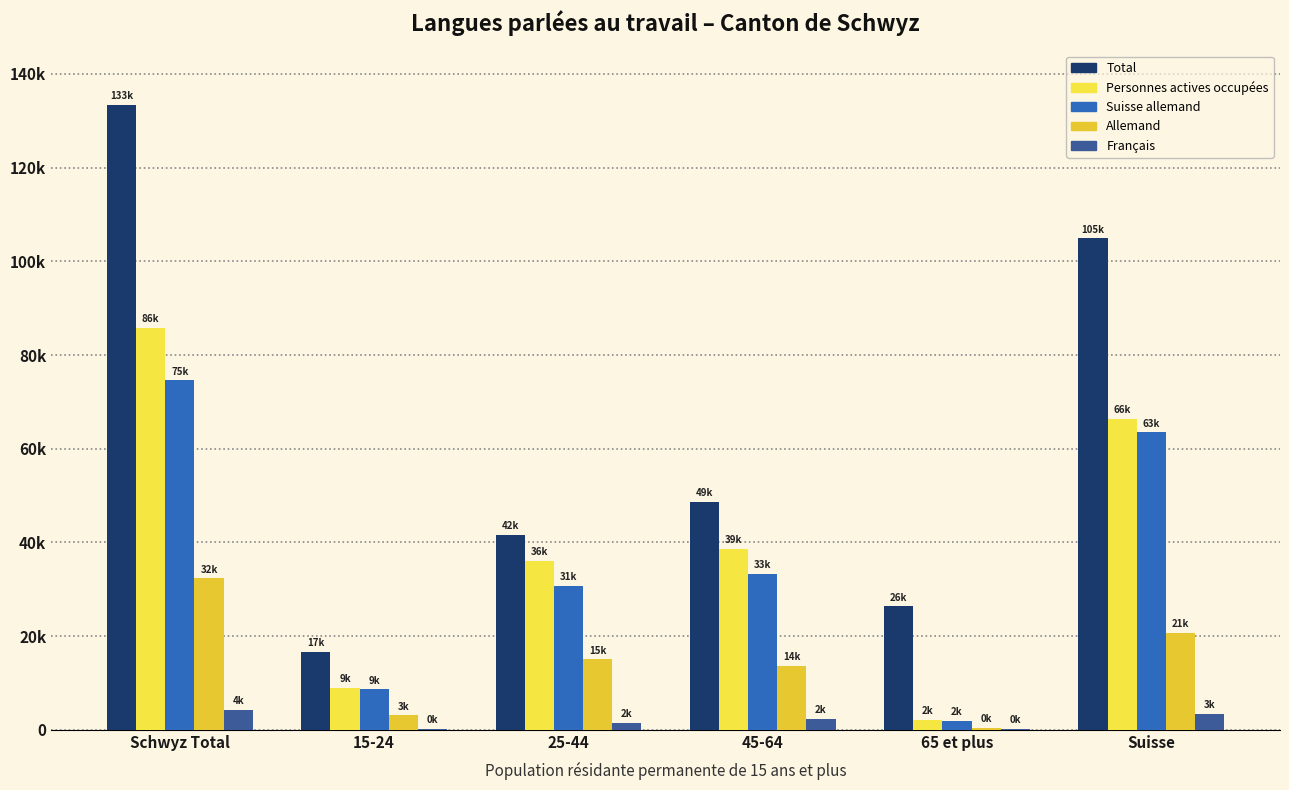

True or false: Personnes actives occupées has a value of 5436.0 at 15-24.

False